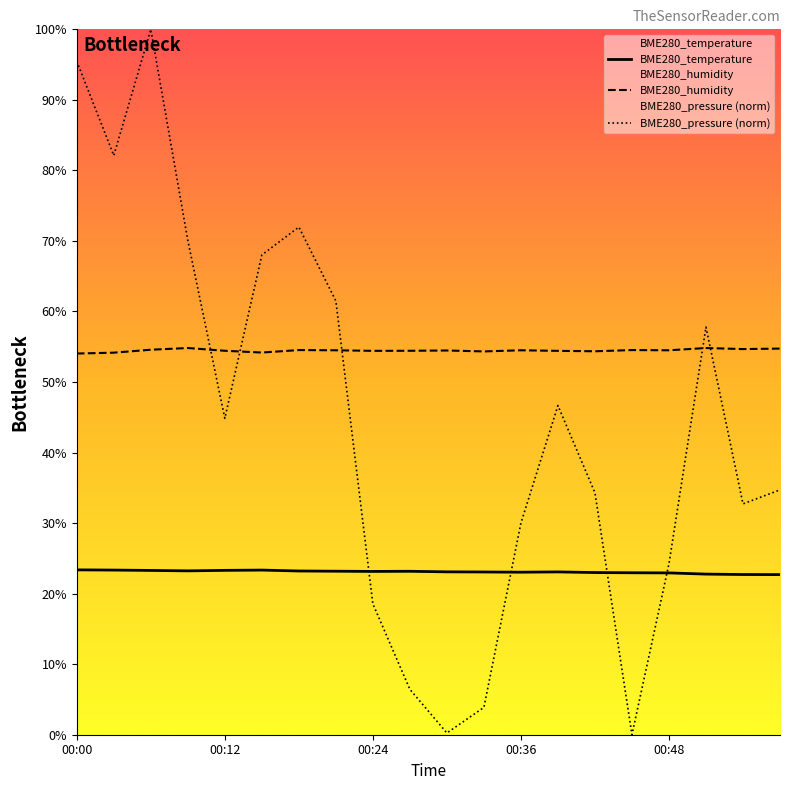

Rank the series at 00:42 from lowest to highest value.

BME280_temperature, BME280_pressure, BME280_humidity